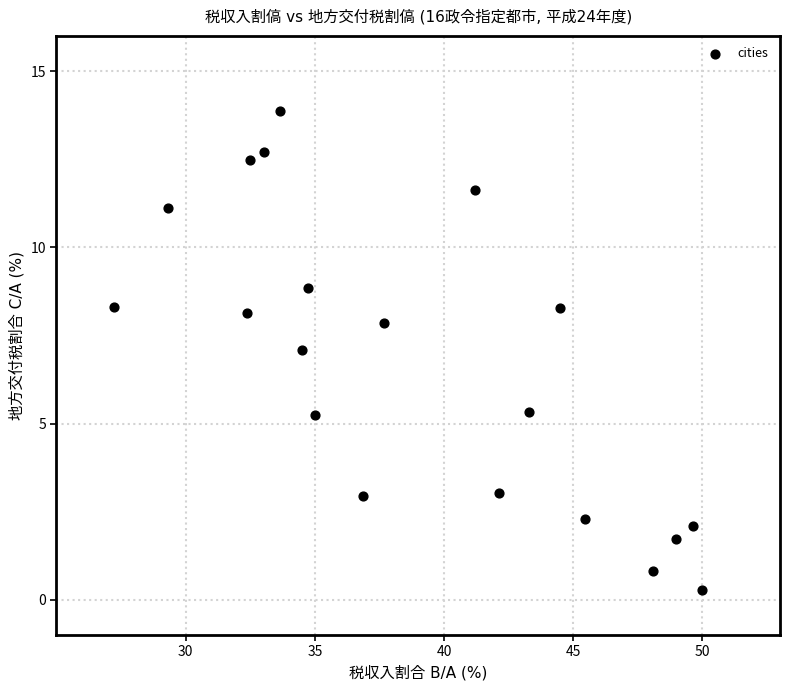

What is the range of X values (max minus min)?

22.7